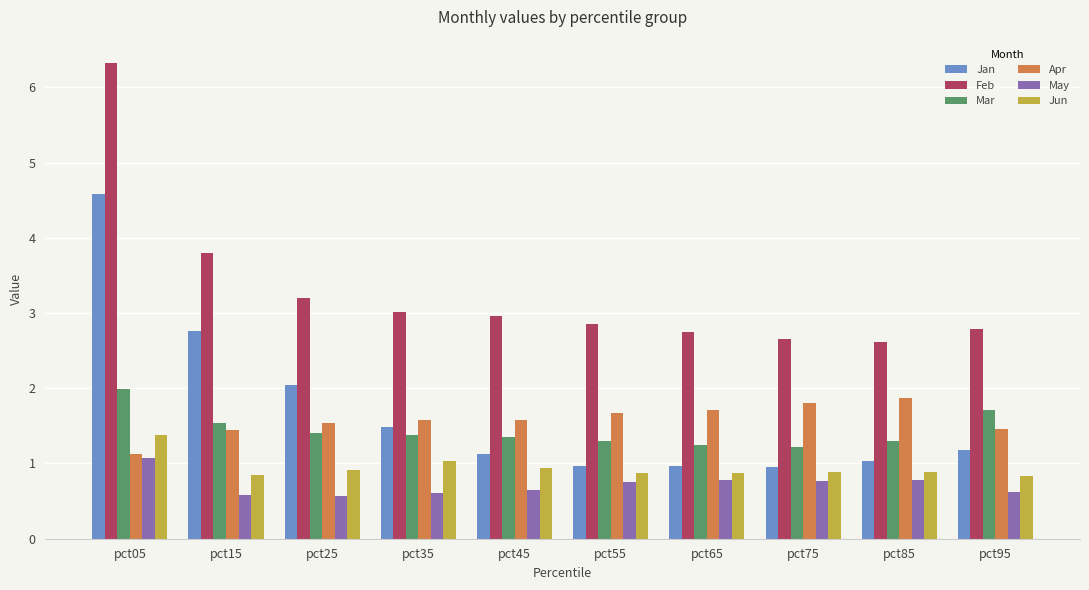

Which category has the highest value in the Jan series?

pct05